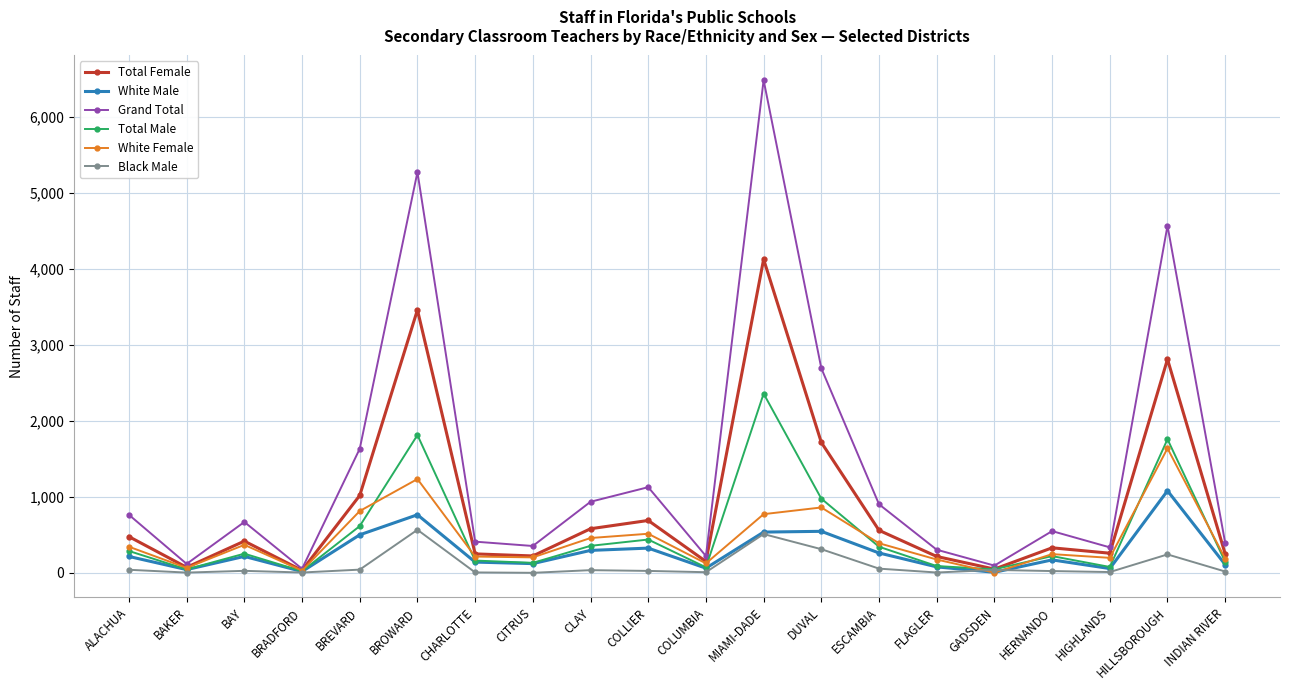

Which series changed the most between COLLIER and COLUMBIA?

Grand Total